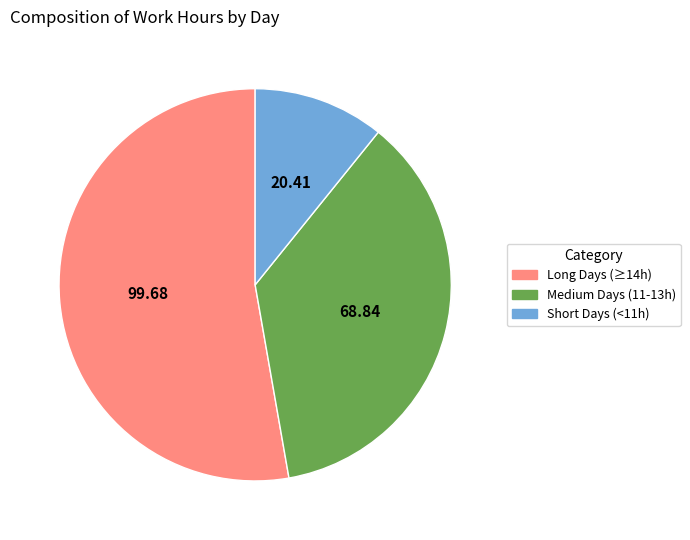

Is there any slice that represents more than half of the pie?

Yes